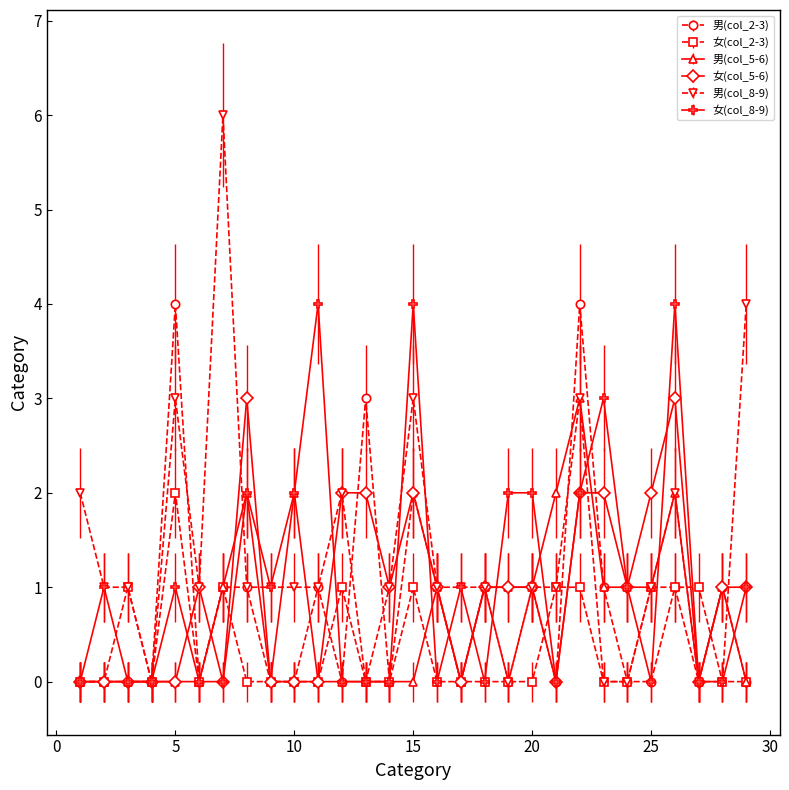

True or false: 男(col_8-9) has more than 0 interior local peaks.

True